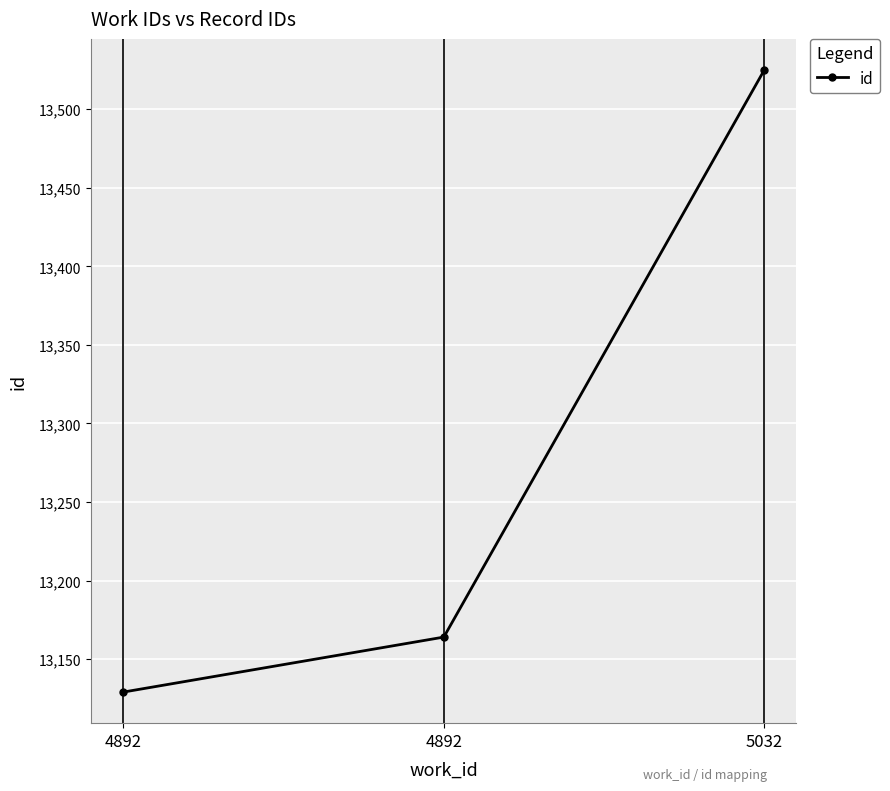

List the labels in order of value, smallest first.

4892, 4892, 5032